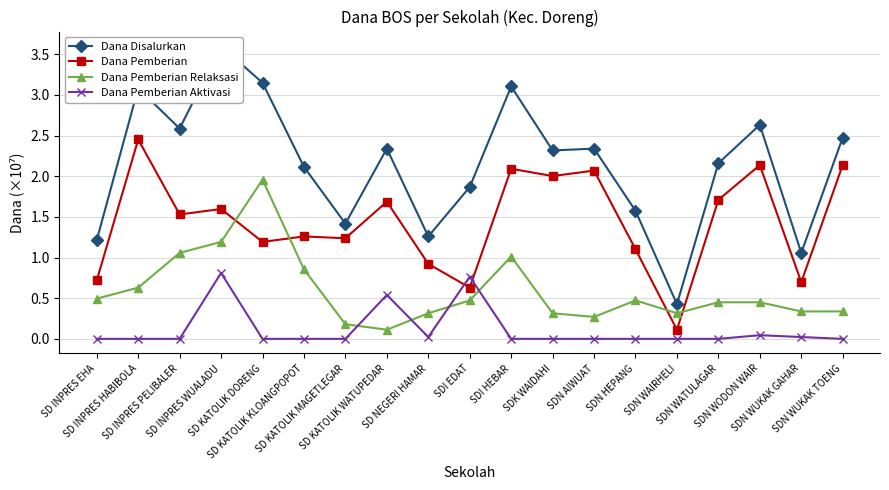

At which category does Dana Pemberian Aktivasi reach its first local peak?

SD INPRES WUALADU